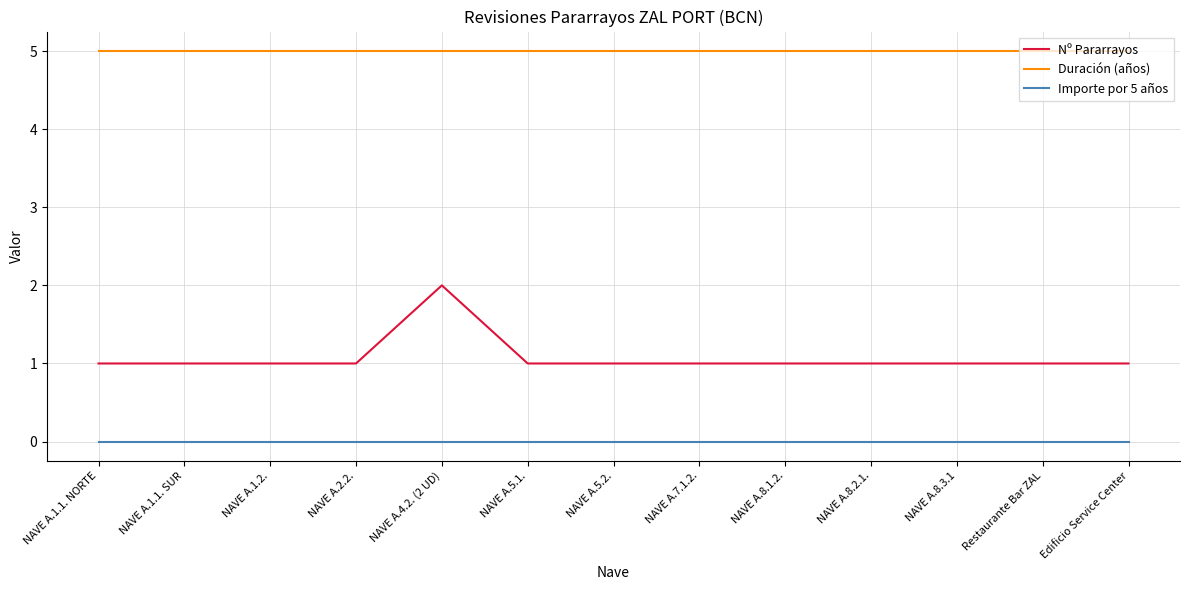

True or false: Nº Pararrayos and Importe por 5 años intersect in this chart.

False